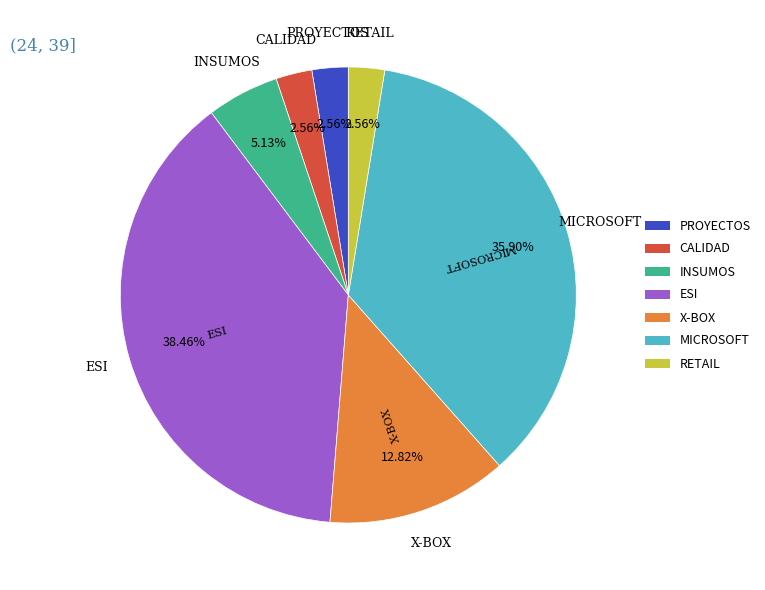

True or false: MICROSOFT accounts for 36% of the total.

True